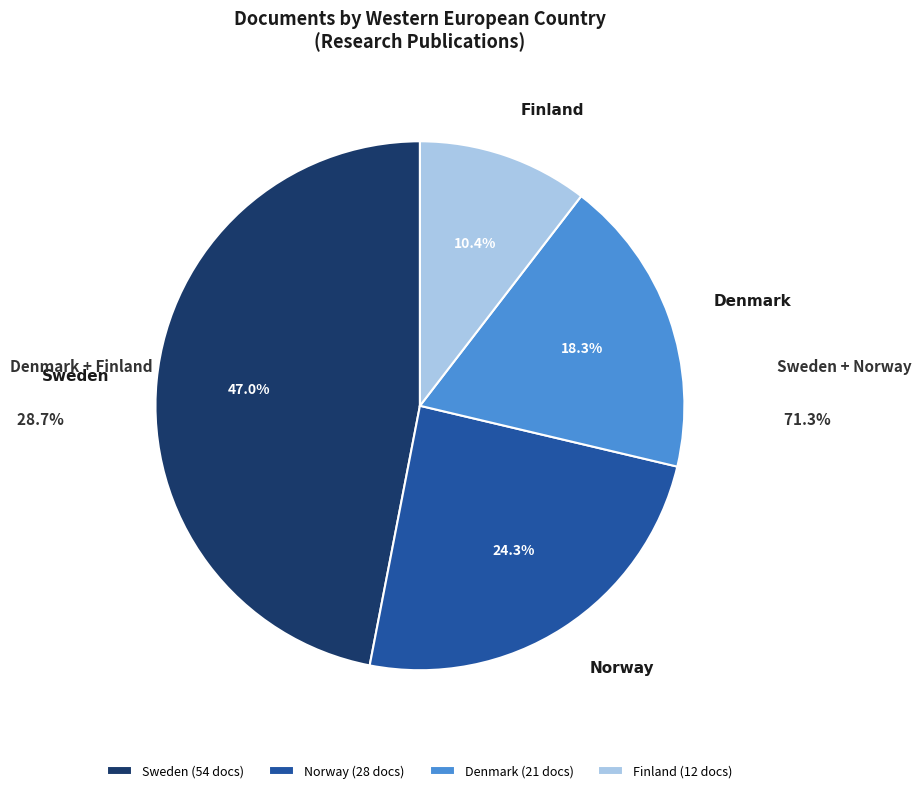

Is there a majority slice in this chart?

No